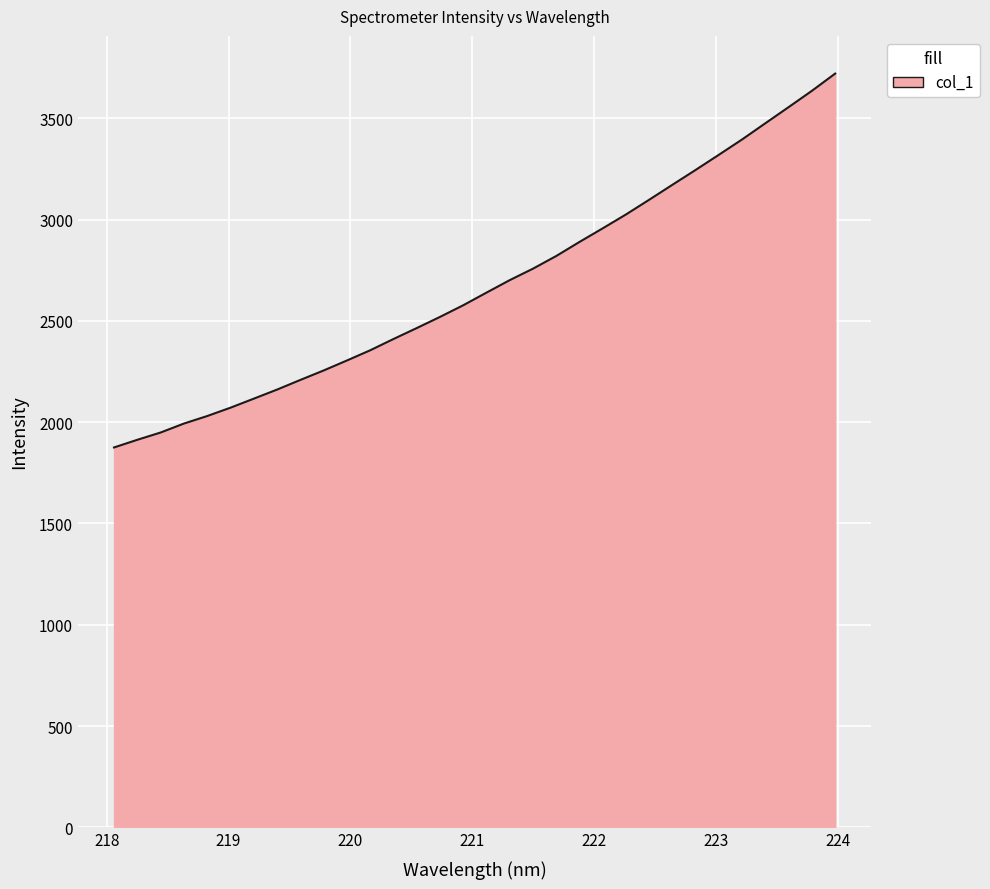

Does the chart display data point markers on the line(s)?

No